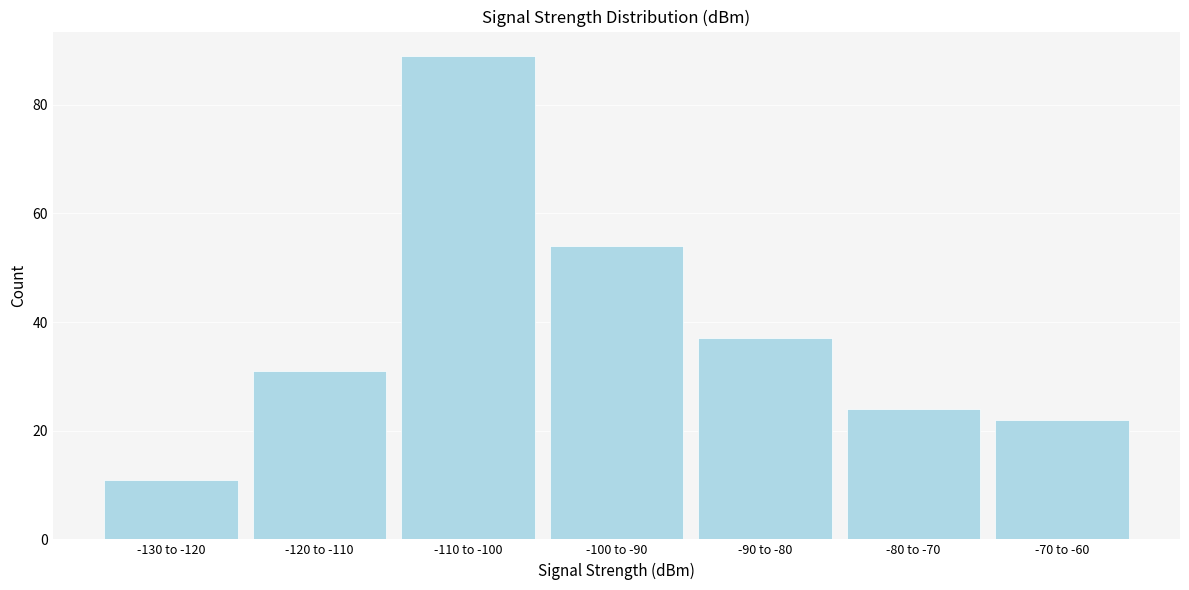

Reading left to right, what are all the values shown in this chart?

-130 to -120=11	-120 to -110=31	-110 to -100=89	-100 to -90=54	-90 to -80=37	-80 to -70=24	-70 to -60=22